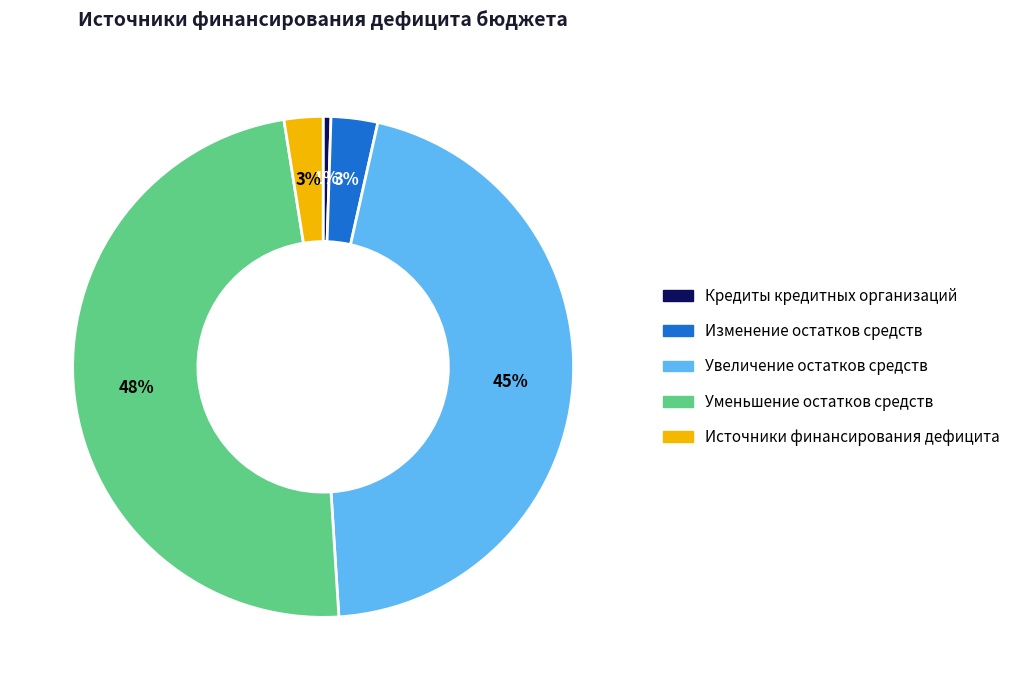

What percentage is the Изменение остатков средств slice, to the nearest percent?

3%